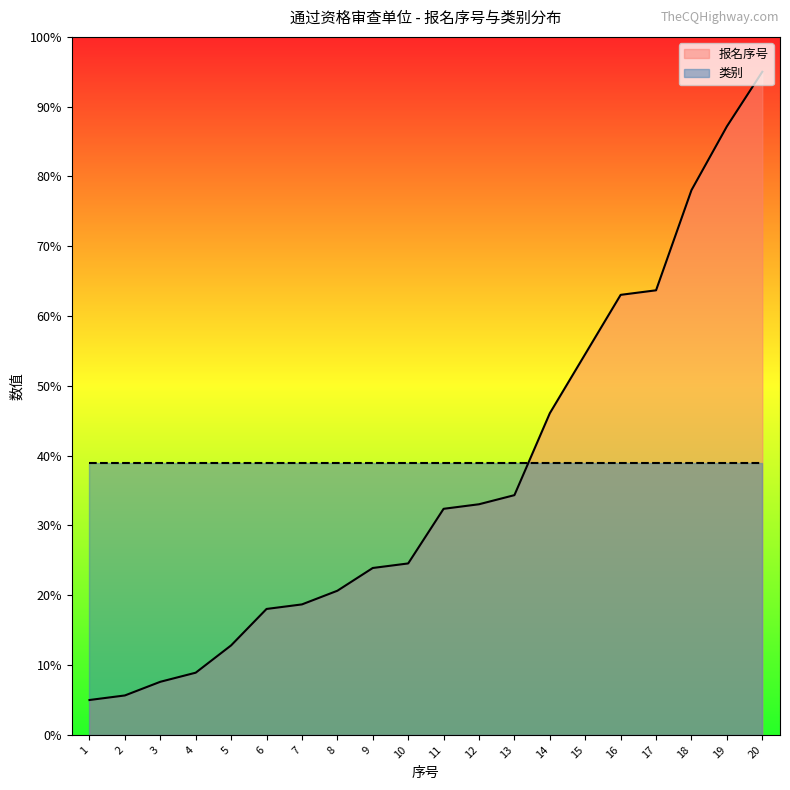

At which category does the chart reach its minimum across all series?

1